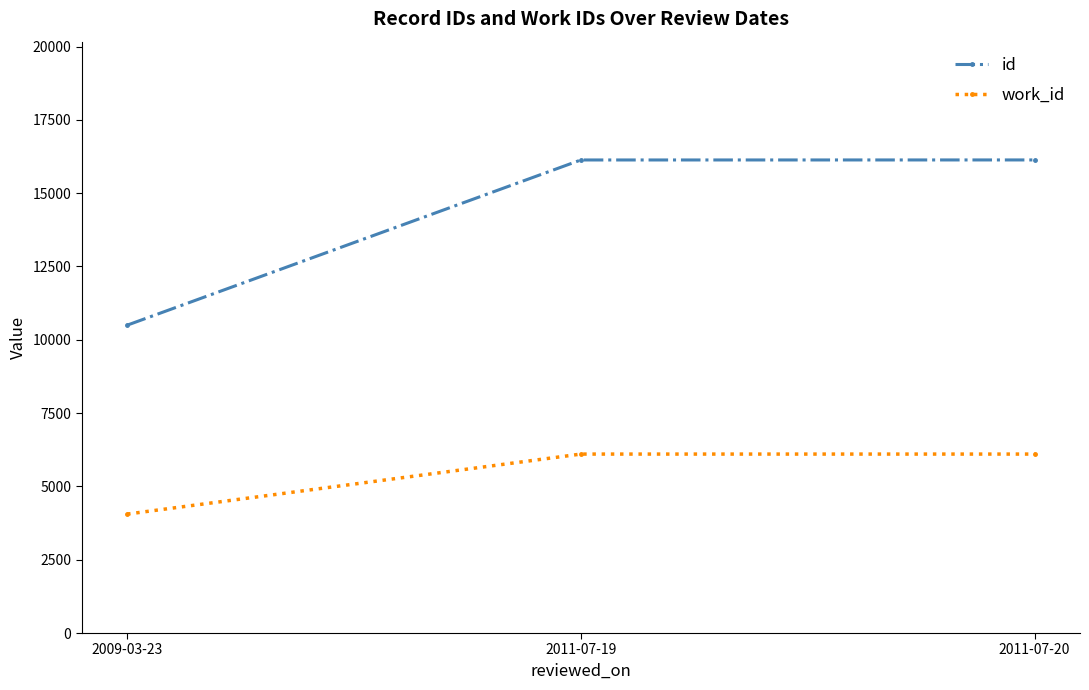

Which series has the largest total across all categories?

id